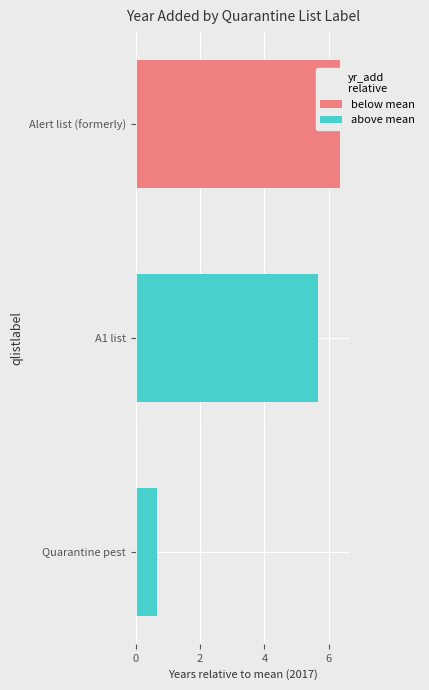

What are all the series names shown in the legend?

below mean, above mean